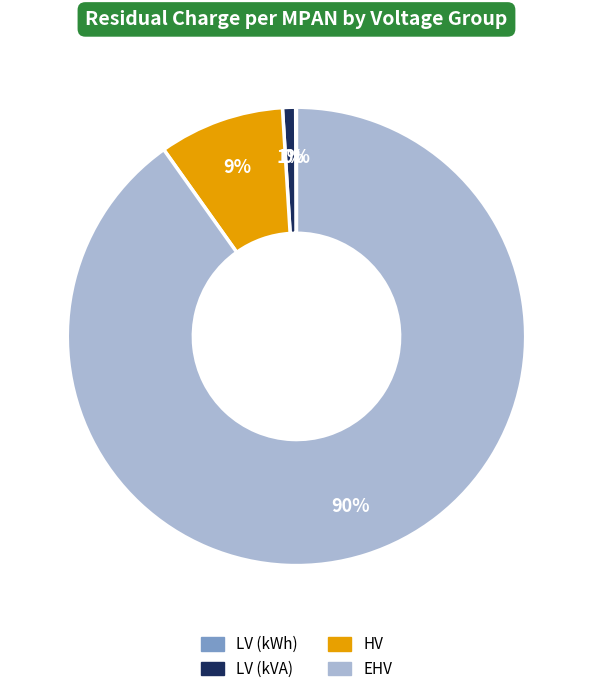

To the nearest percent, what is the average slice percentage?

25%